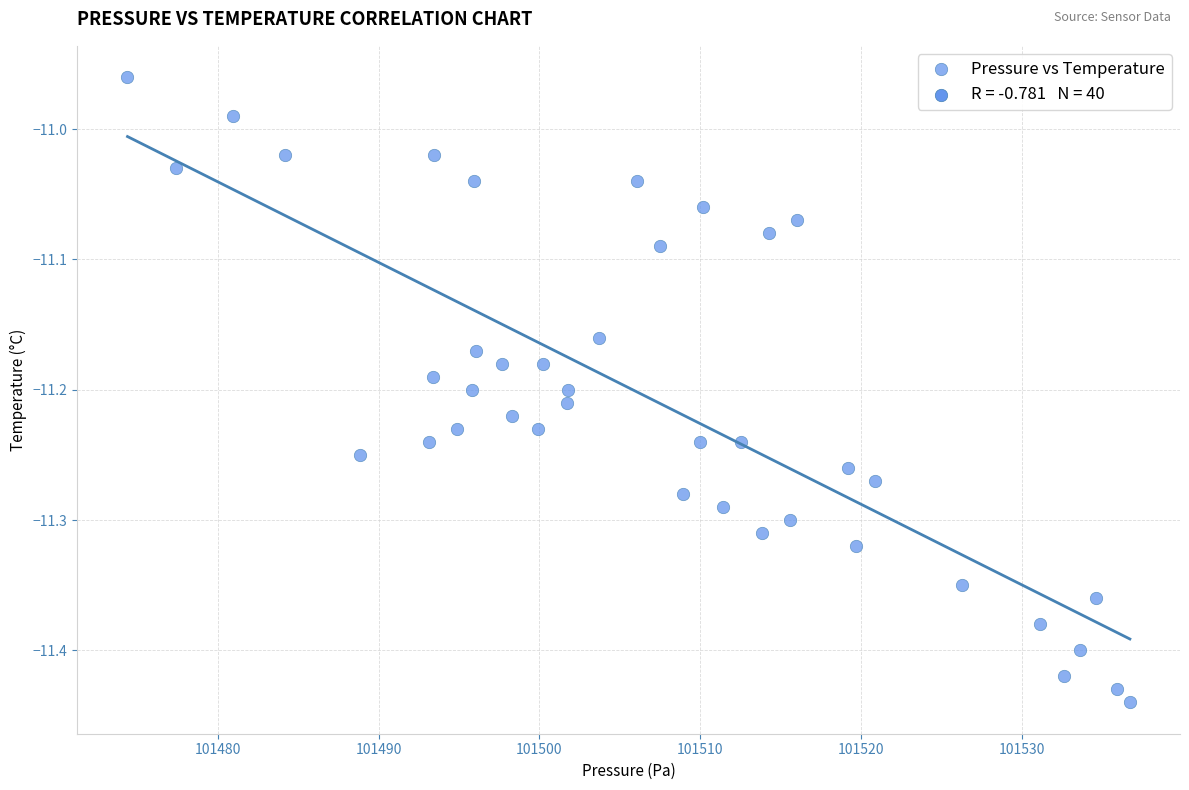

What is the range of Y values (max minus min)?

0.5